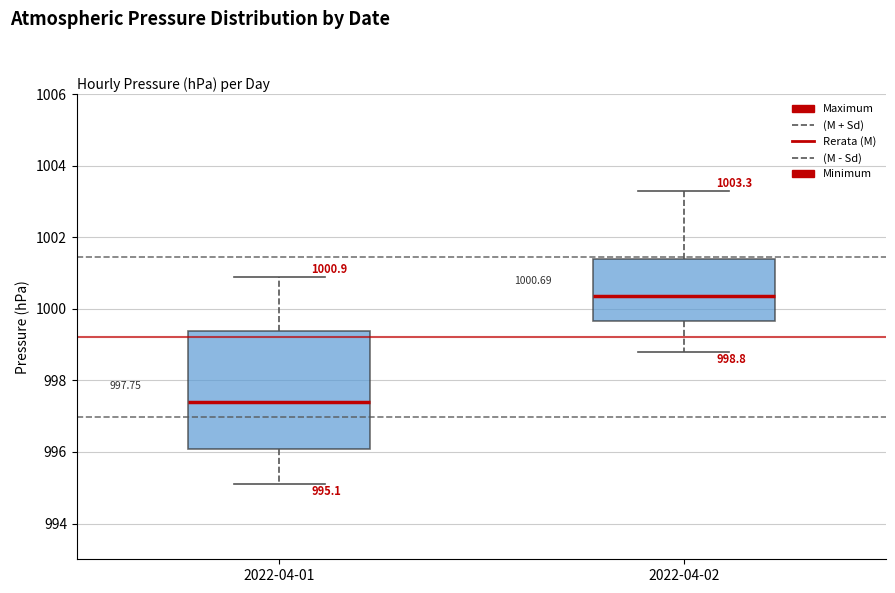

Which box has the highest median line?

2022-04-02